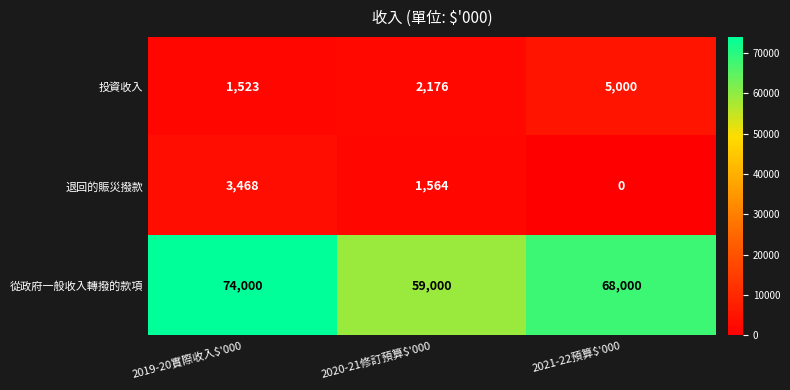

Reading left to right, extract all data points from this chart.

投資收入: 1523	2176	5000
退回的賑災撥款: 3468	1564	0
從政府一般收入轉撥的款項: 74000	59000	68000